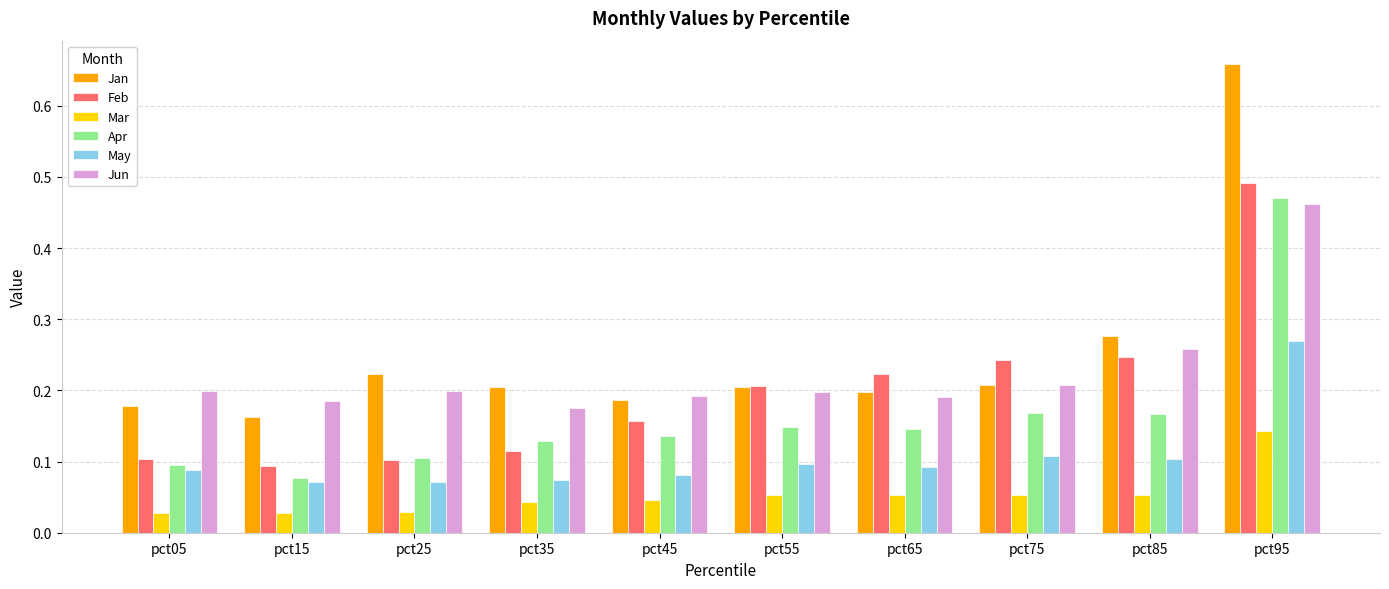

Which category has the highest value across all series?

pct95